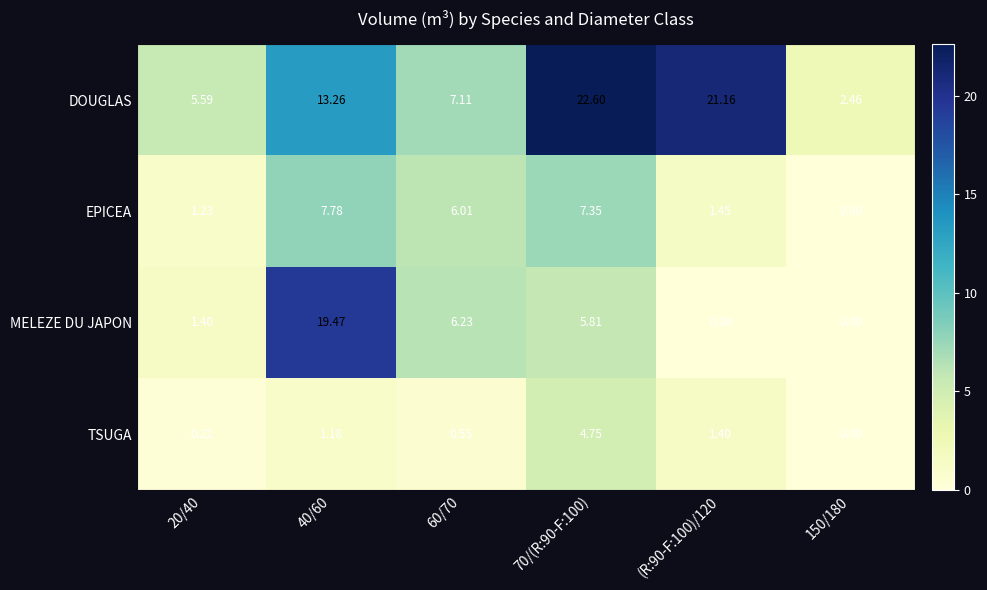

Which series has the widest spread of values?

DOUGLAS